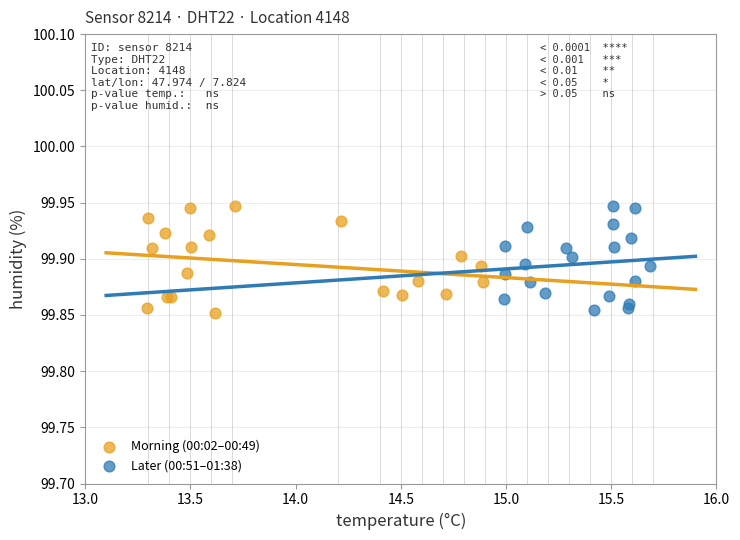

What are all the series names shown in the legend?

Morning (00:02–00:49), Later (00:51–01:38)